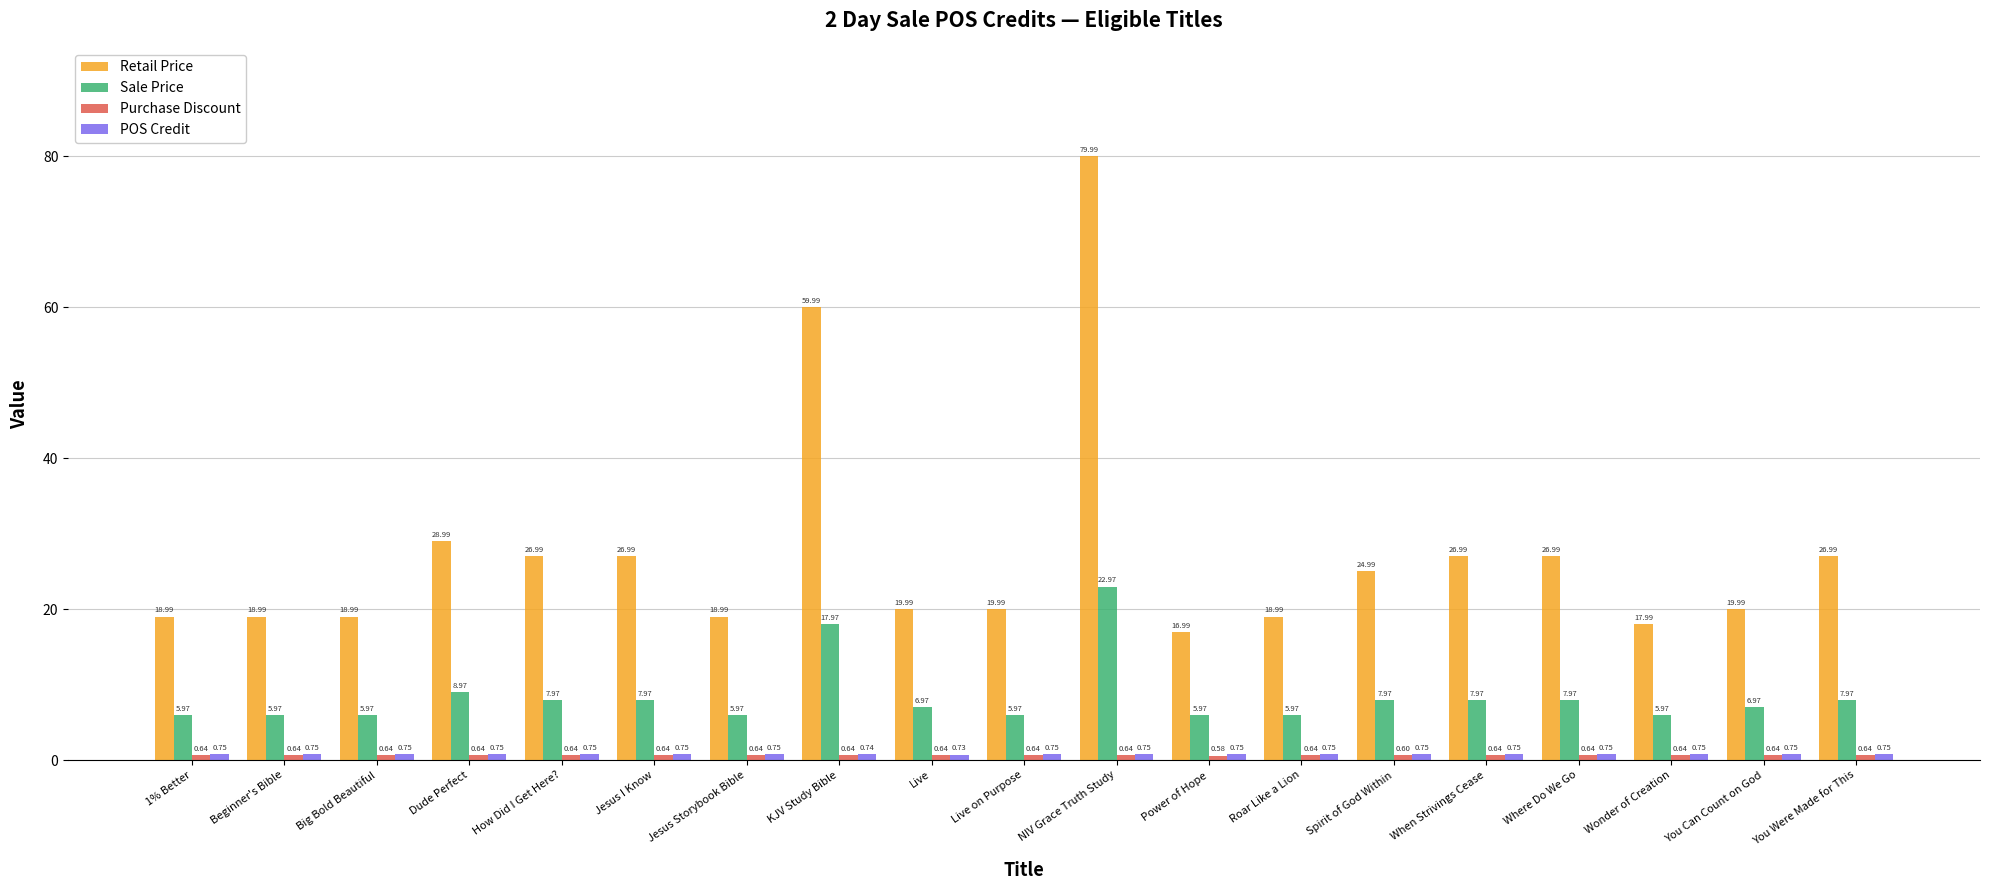

Is it true that Sale Price equals 8.0 at How Did I Get Here??

True